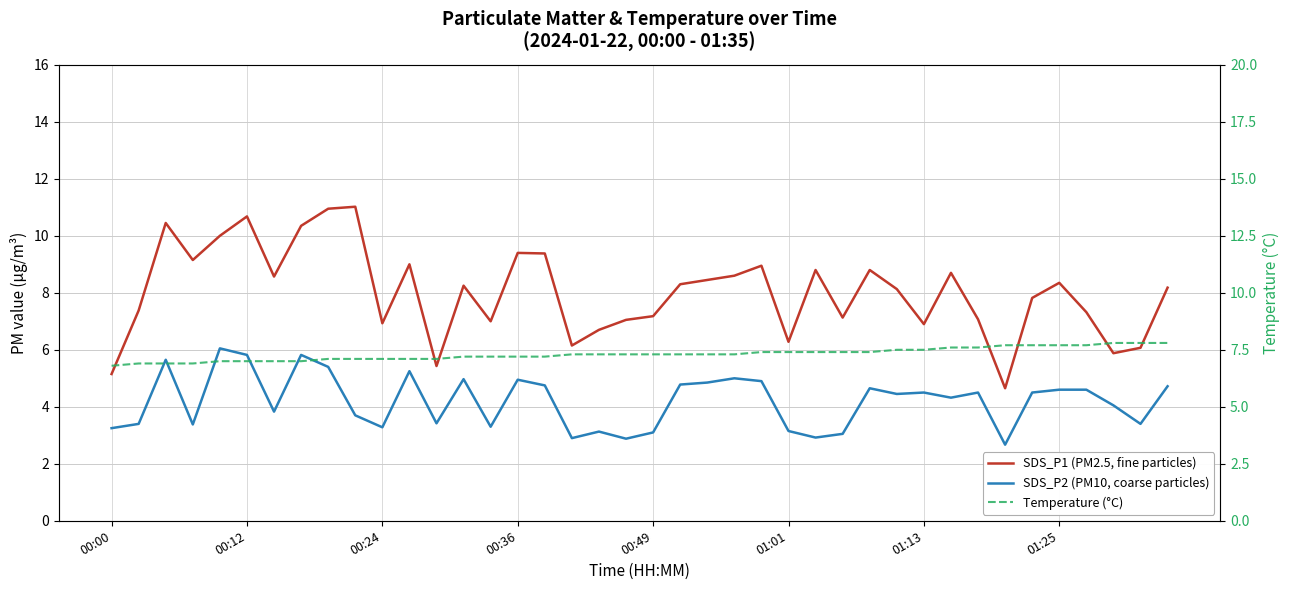

What is the smallest value displayed?

2.7